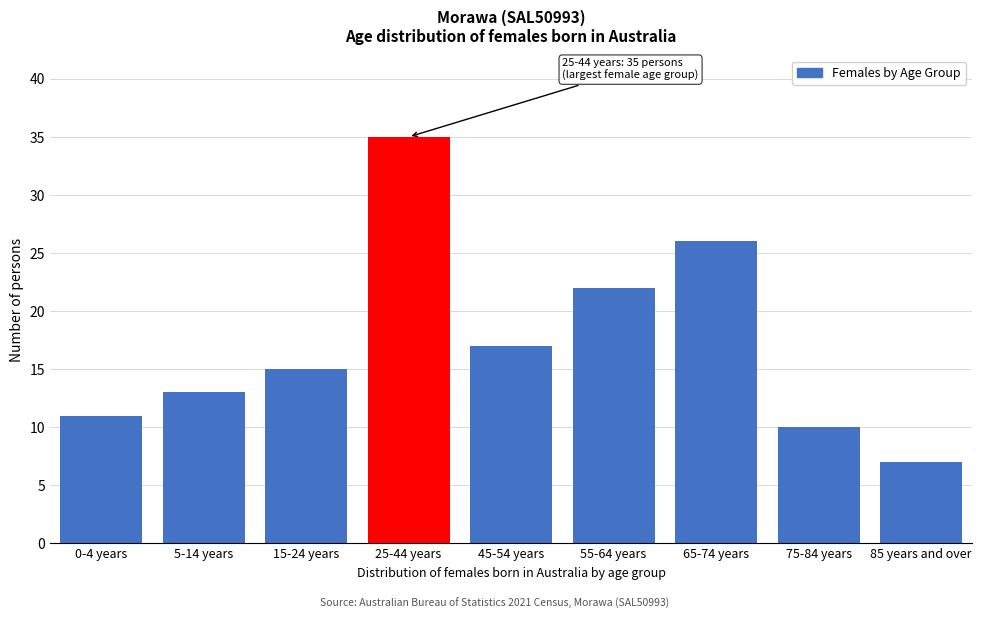

Reading right to left, what are all the values shown in this chart?

7	10	26	22	17	35	15	13	11